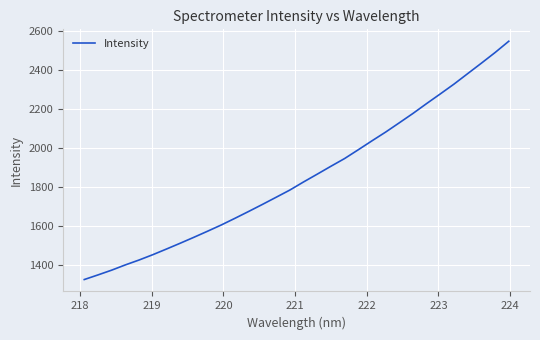

What is the difference between the maximum and minimum values?

1222.8